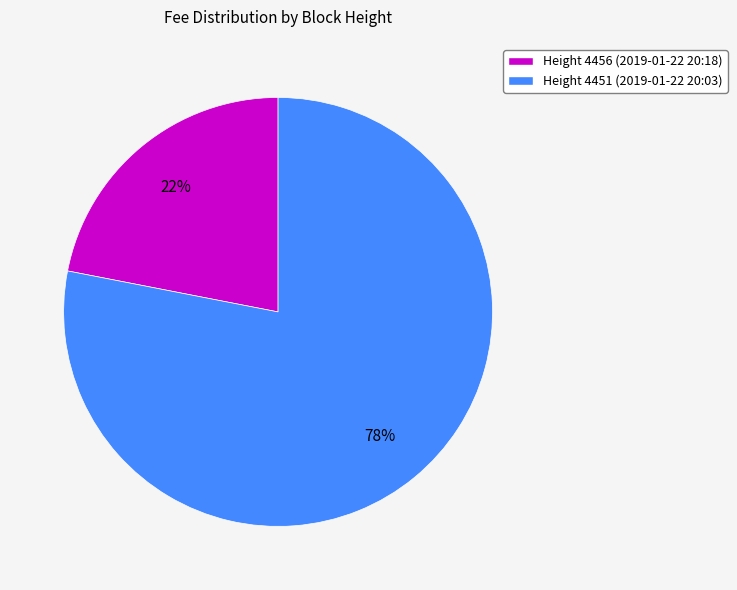

Is the sum of Height 4456 (2019-01-22 20:18) and Height 4451 (2019-01-22 20:03) greater than half?

Yes